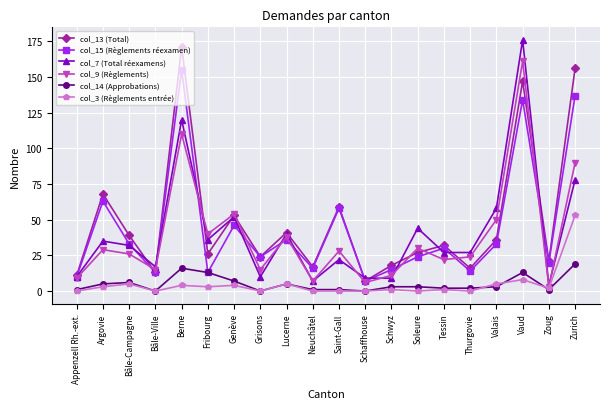

The value of col_3 (Règlements entrée) at Vaud is 8. True or false?

True